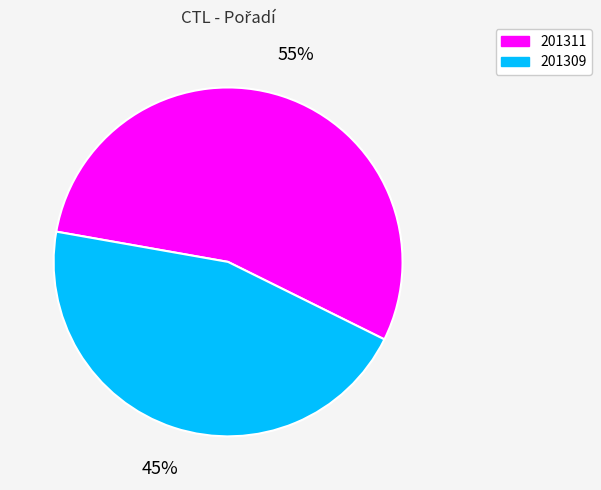

Which slice is the largest?

201311